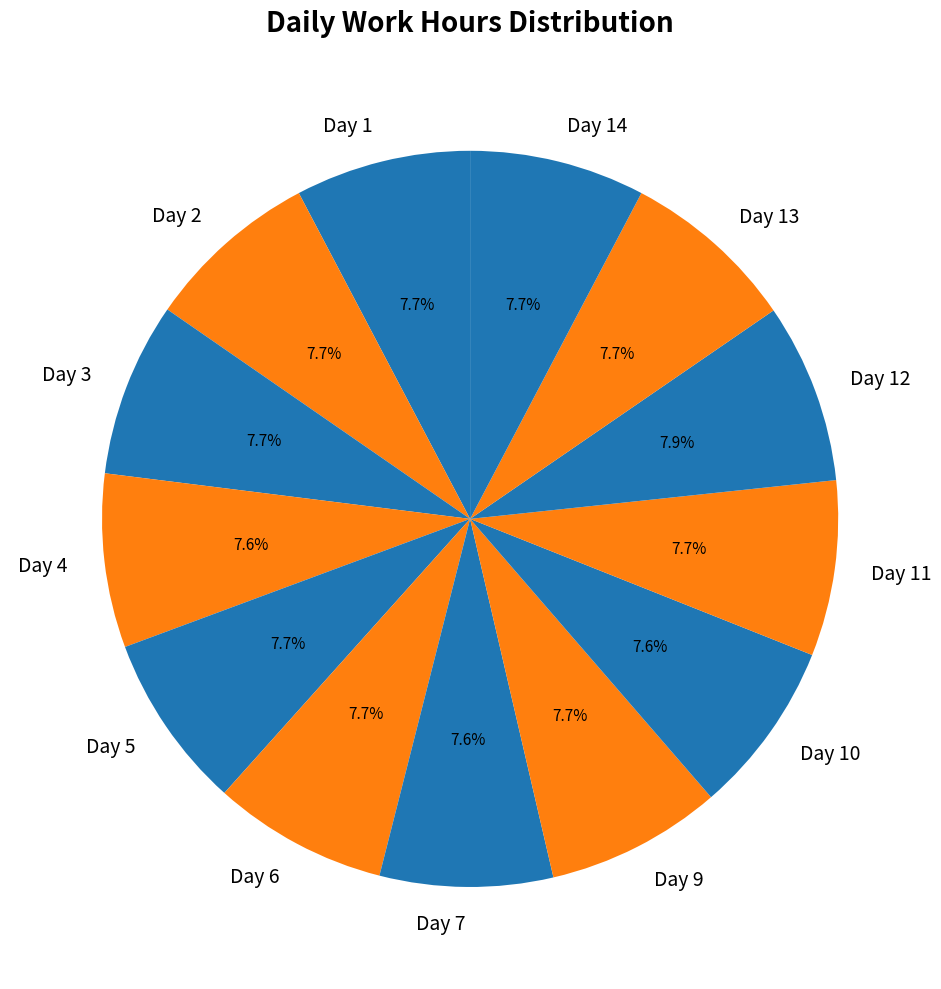

What percentage is NOT represented by Day 11?

92.3%